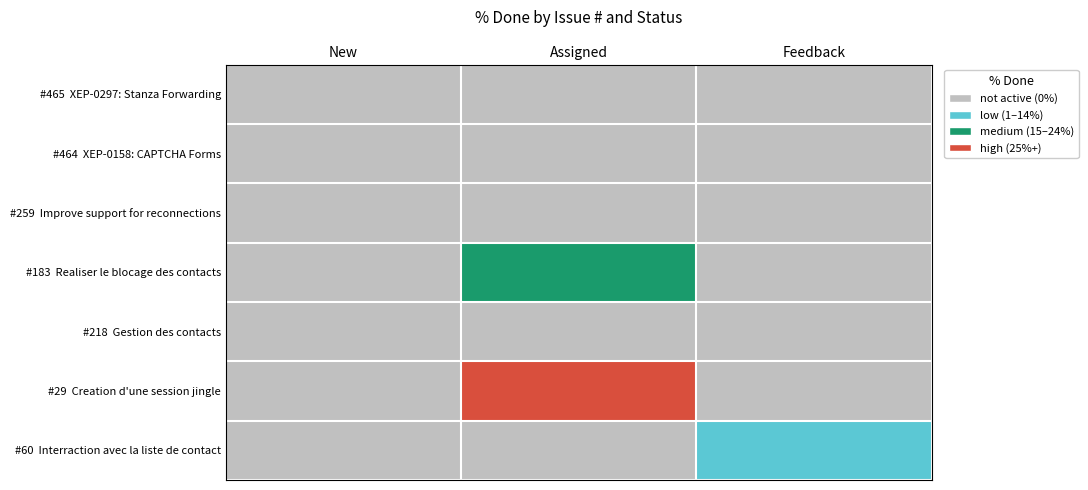

At how many categories does at least one series exceed 1?

2